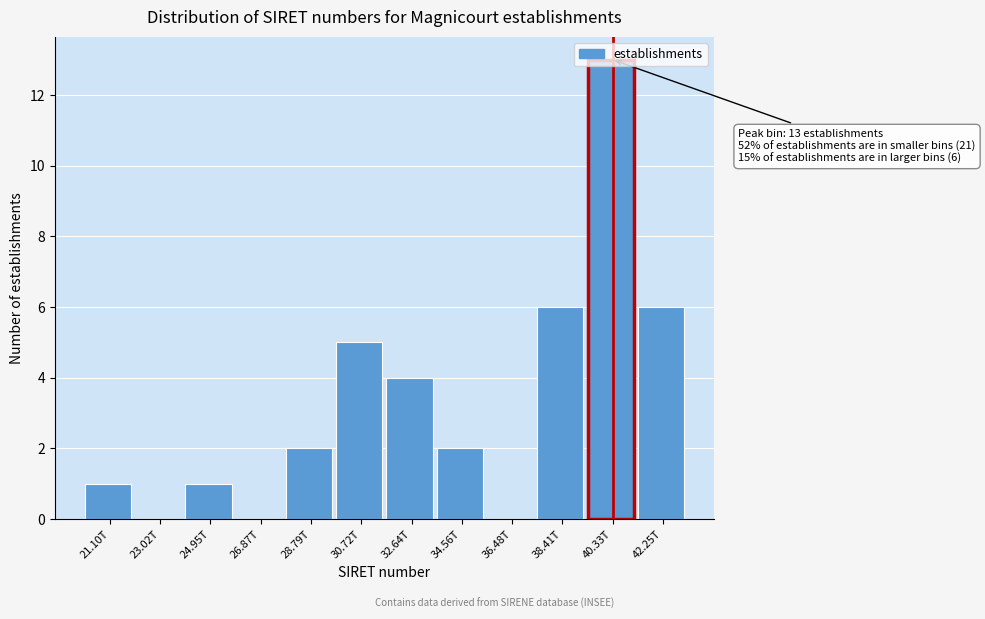

The value at 26.87T is 0. True or false?

True